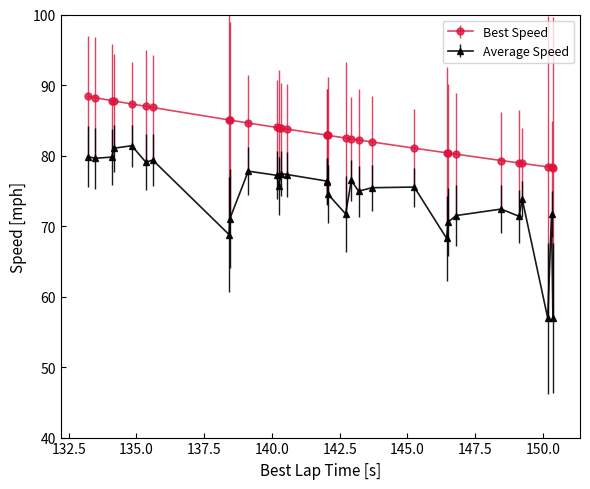

Which series has the widest spread of values?

Average Speed